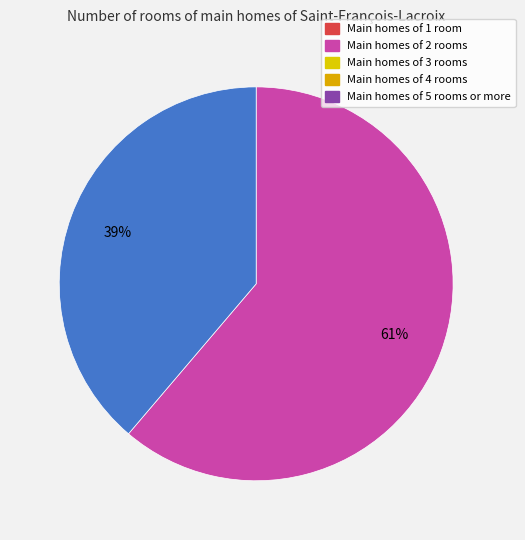

To the nearest percent, what is the difference between the largest and smallest slice percentages?

22%